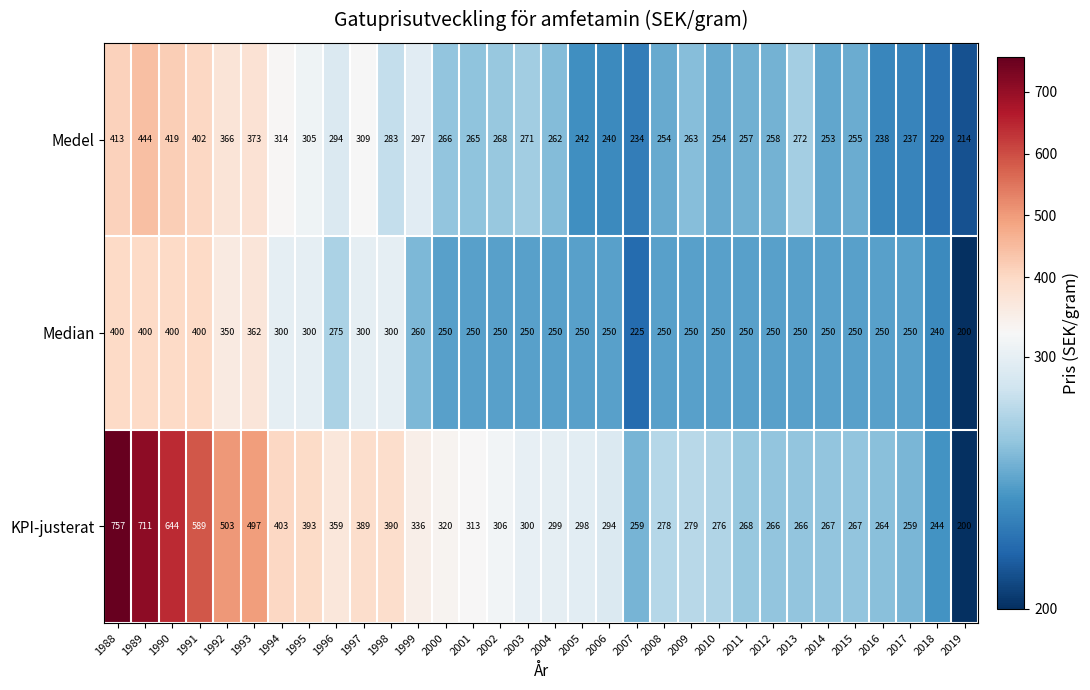

True or false: Medel has a value of 138 at 2013.

False